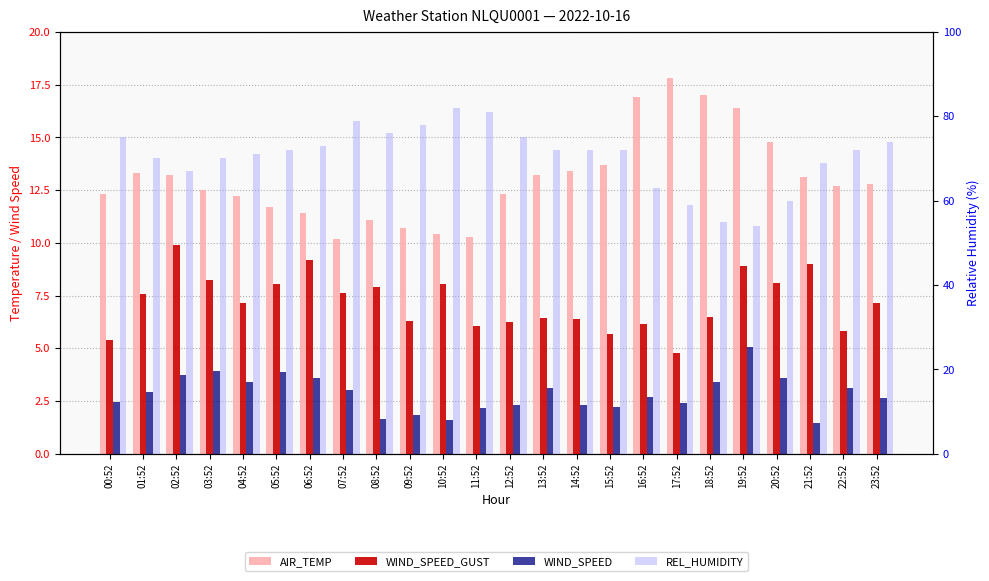

Are the bars grouped side by side (vs. stacked)?

Yes